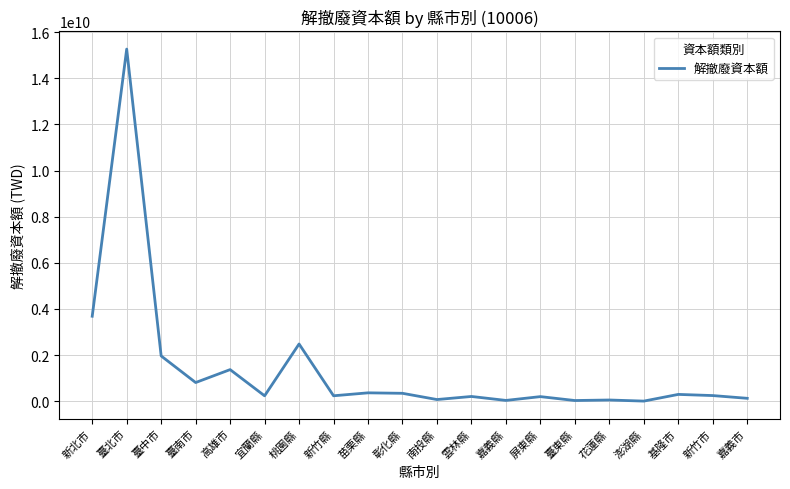

The value at 新北市 is 5549966719. True or false?

False